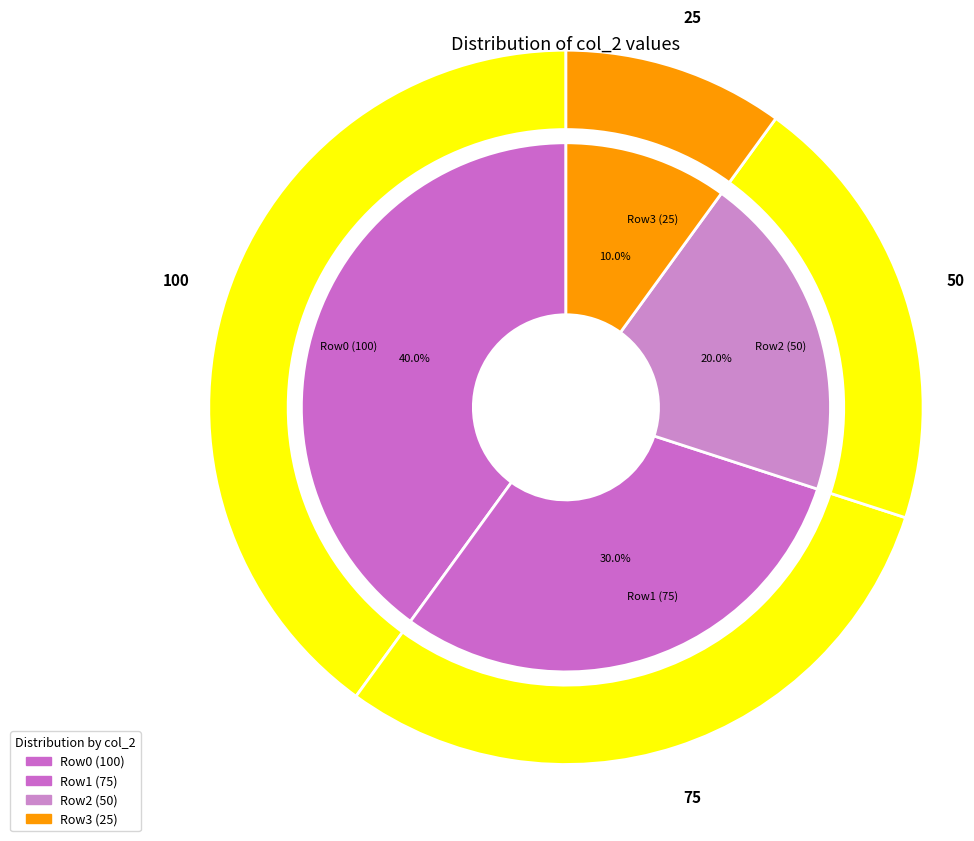

Is there a majority slice in this chart?

No